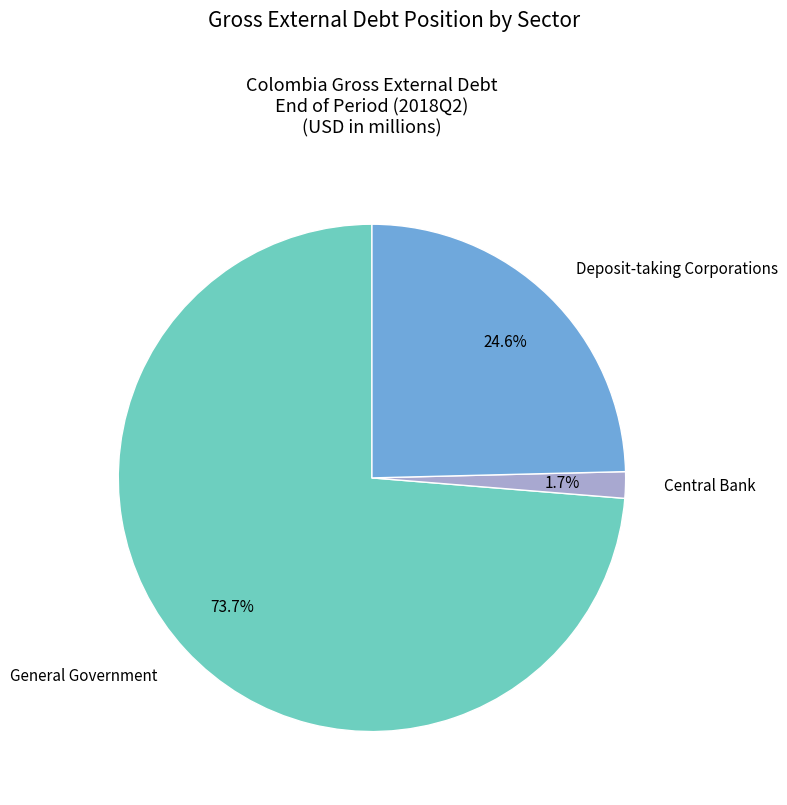

To the nearest percent, what is the average slice percentage?

33%